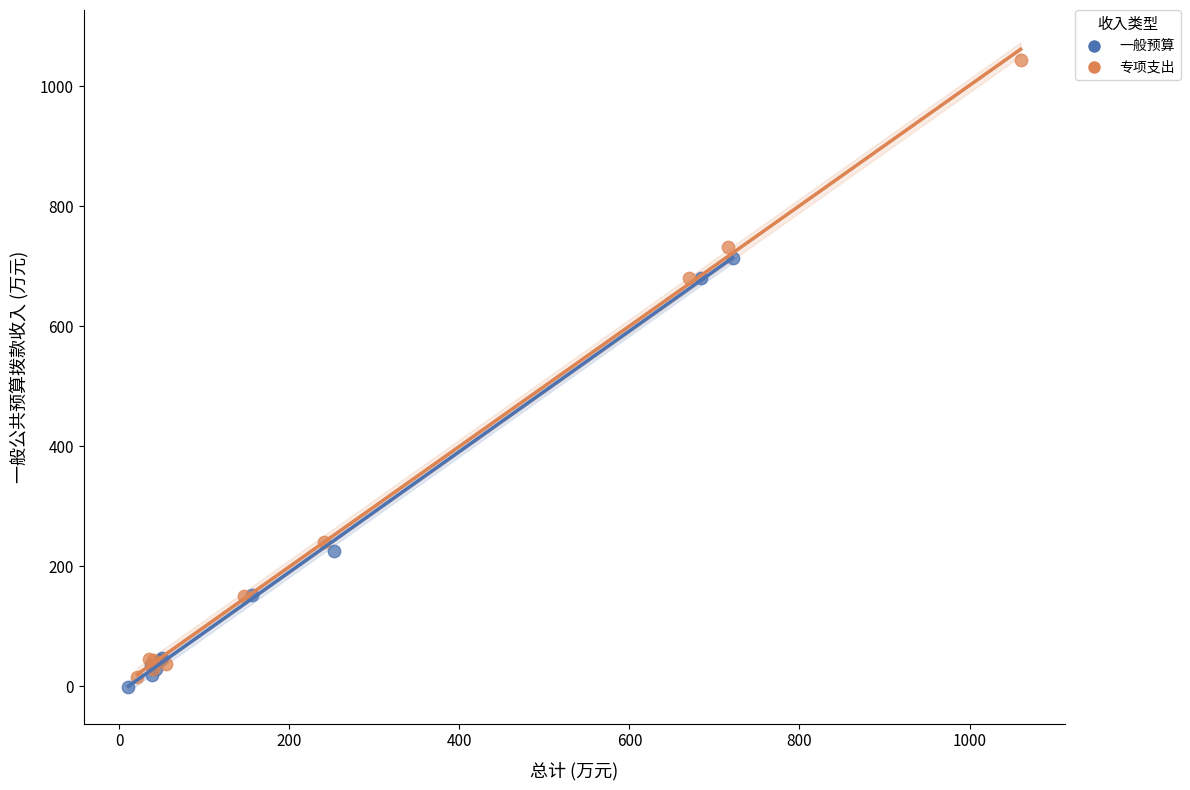

What are all the series names shown in the legend?

一般预算, 专项支出